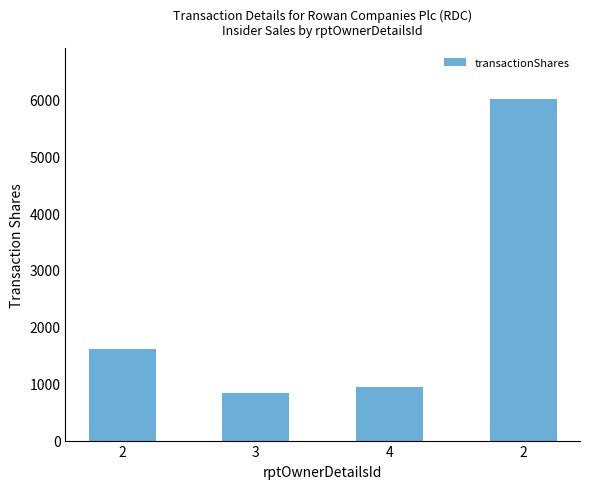

What is the change in value from 2 to 3?

-775